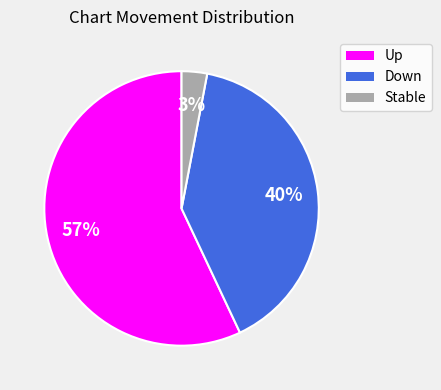

How many slices are in this pie chart?

3